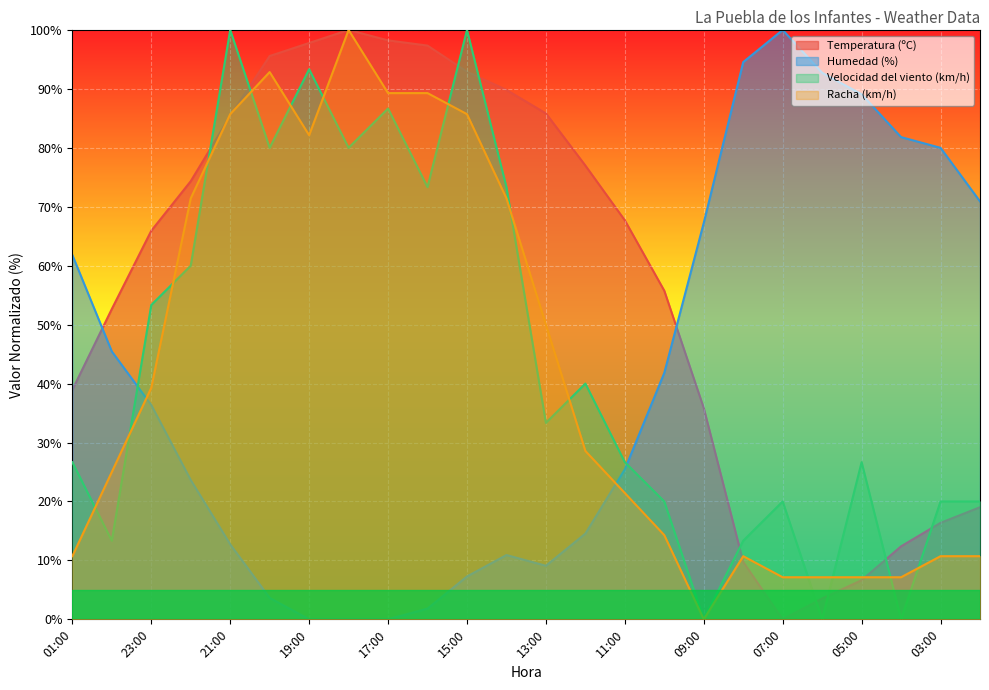

How many lines are shown in the chart?

4